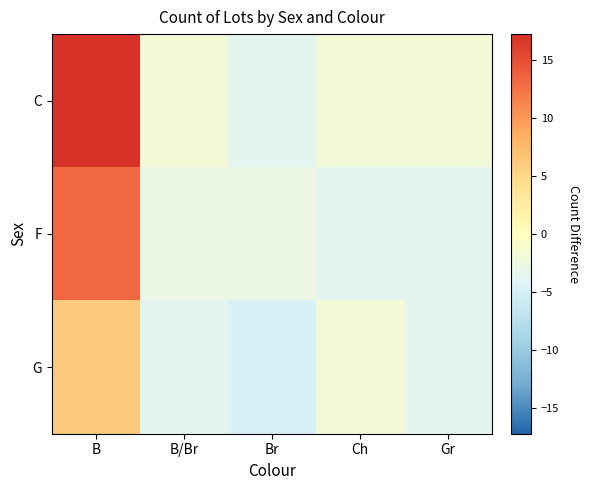

What is the greatest value displayed?

17.2